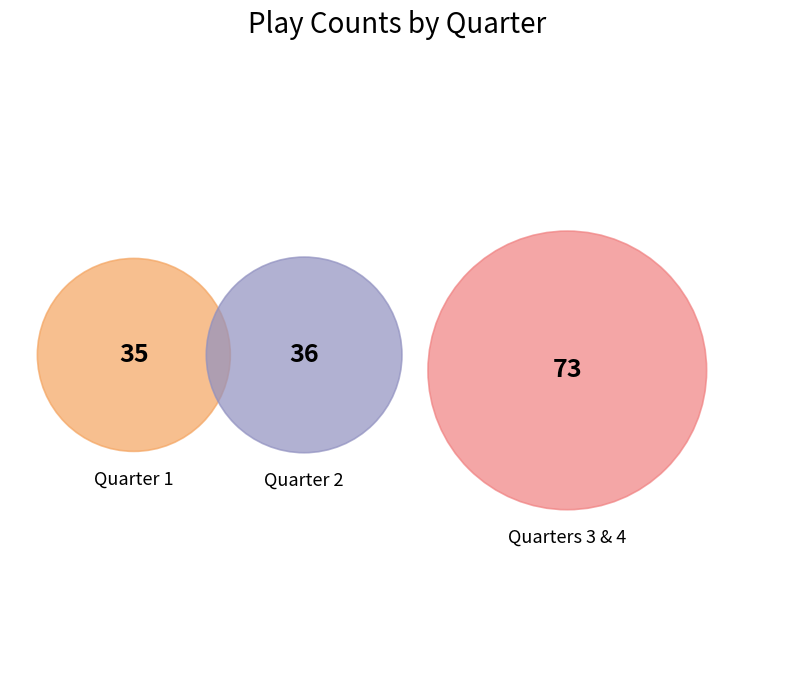

True or false: 4 accounts for 24% of the total.

True